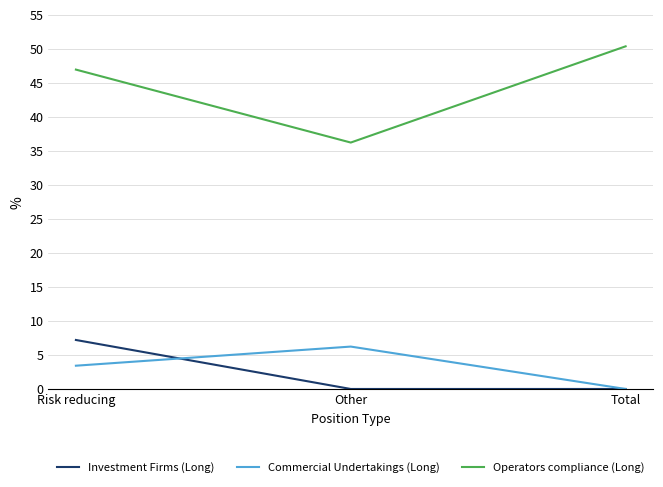

The Operators compliance (Long) series shows 46.9 at Risk reducing. True or false?

True